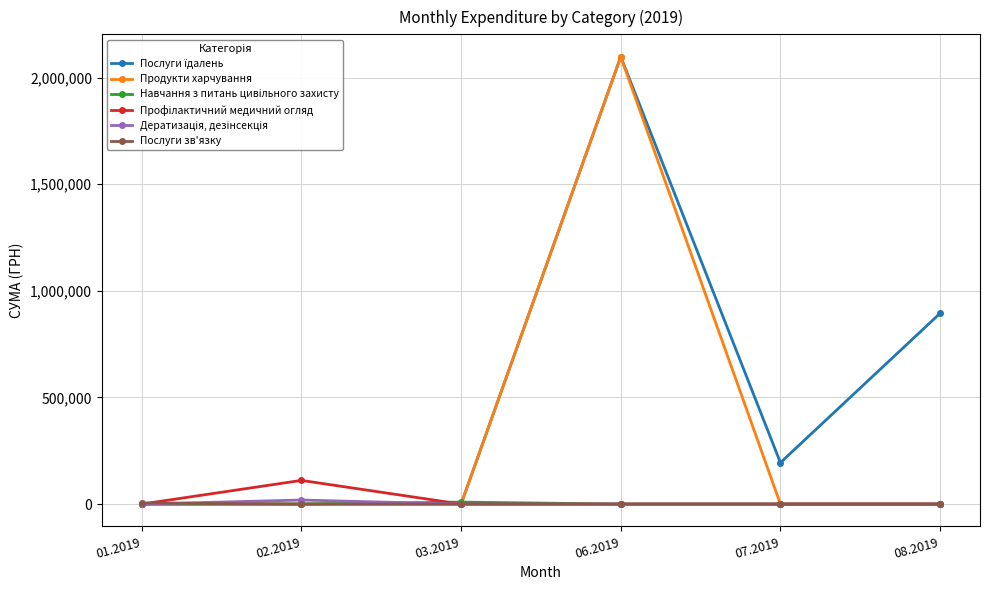

What is the highest value of the Продукти харчування series?

2096867.4